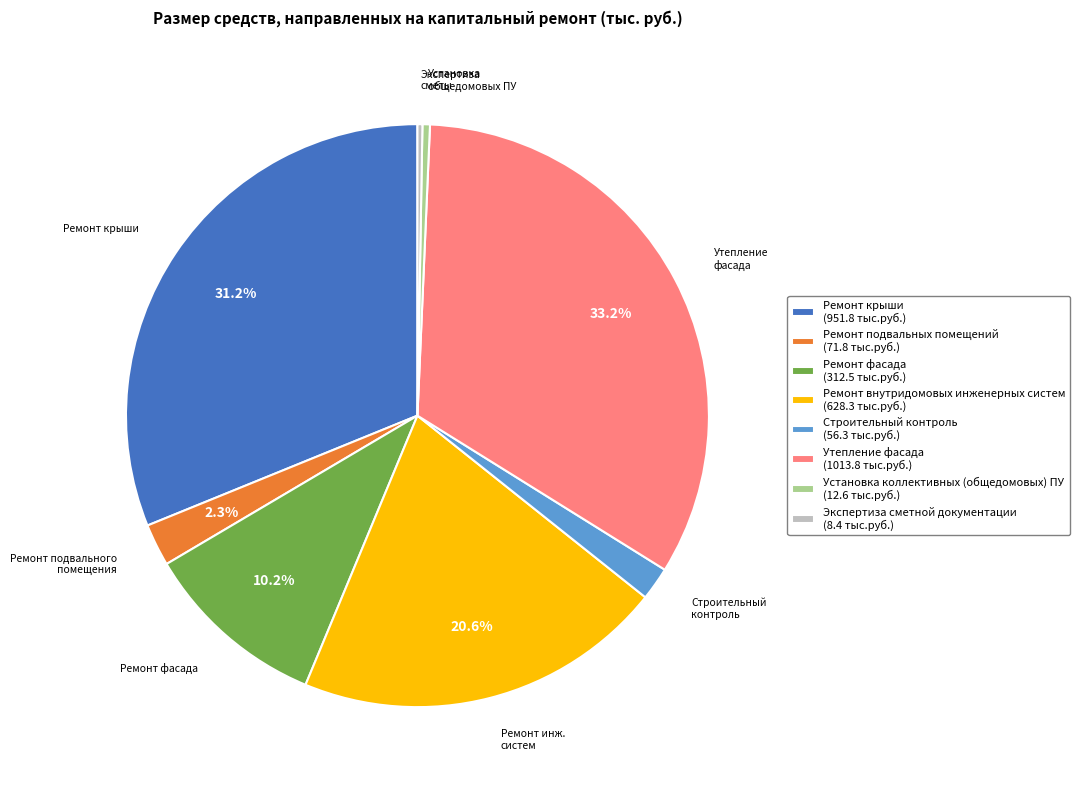

Between Ремонт крыши (951.8 тыс.руб.) and Ремонт подвальных помещений (71.8 тыс.руб.), which is larger?

Ремонт крыши (951.8 тыс.руб.)